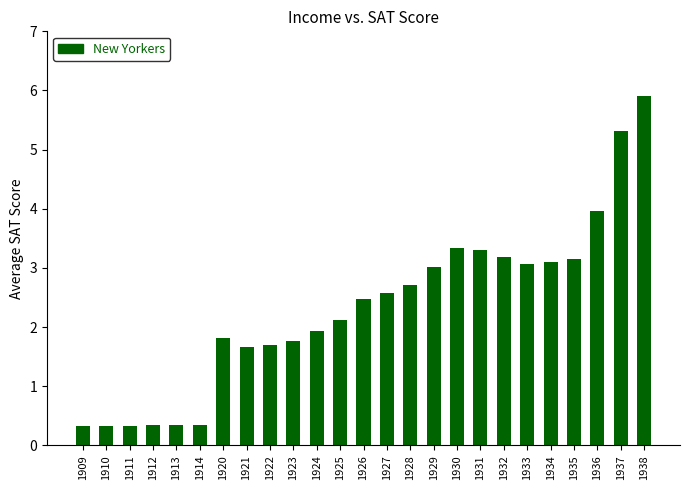

What is the difference between the values at 1935 and 1925?

1.0